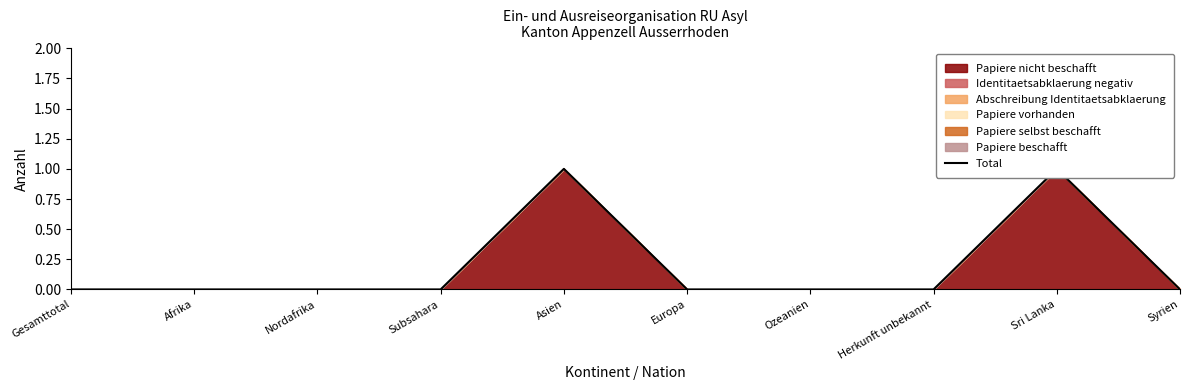

What position from the left is Gesamttotal?

1